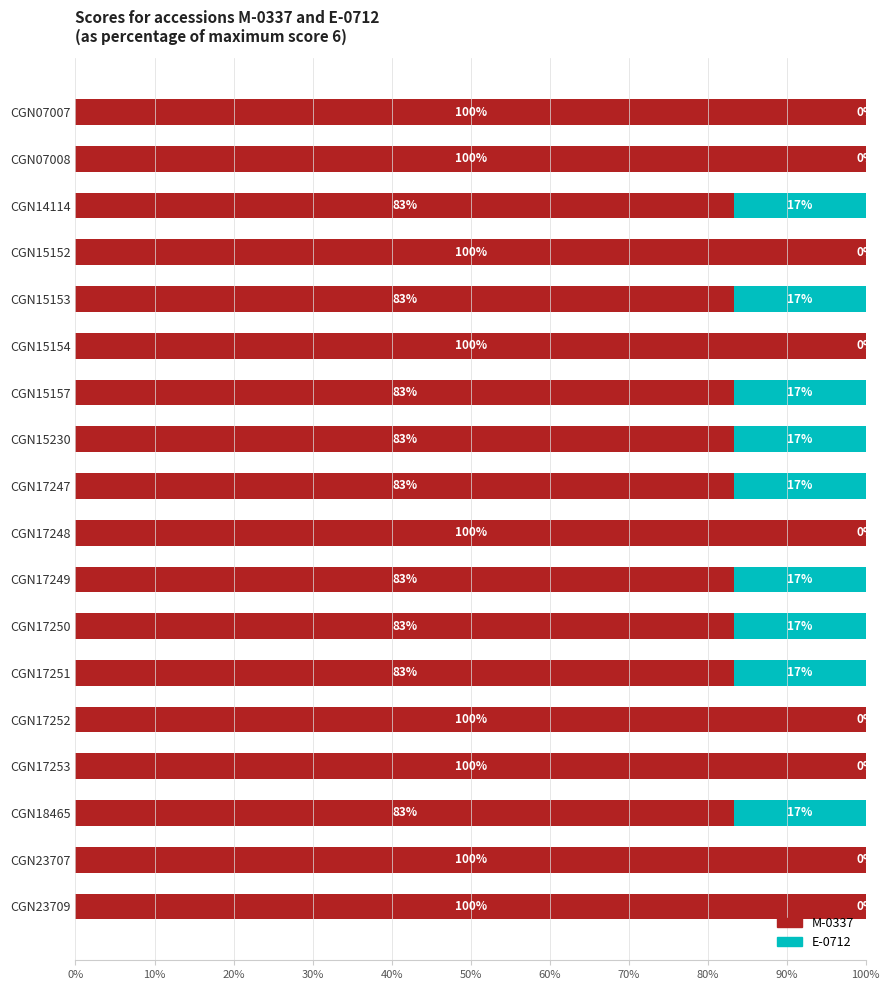

Is it true that M-0337 equals 100.0 at CGN17248?

True